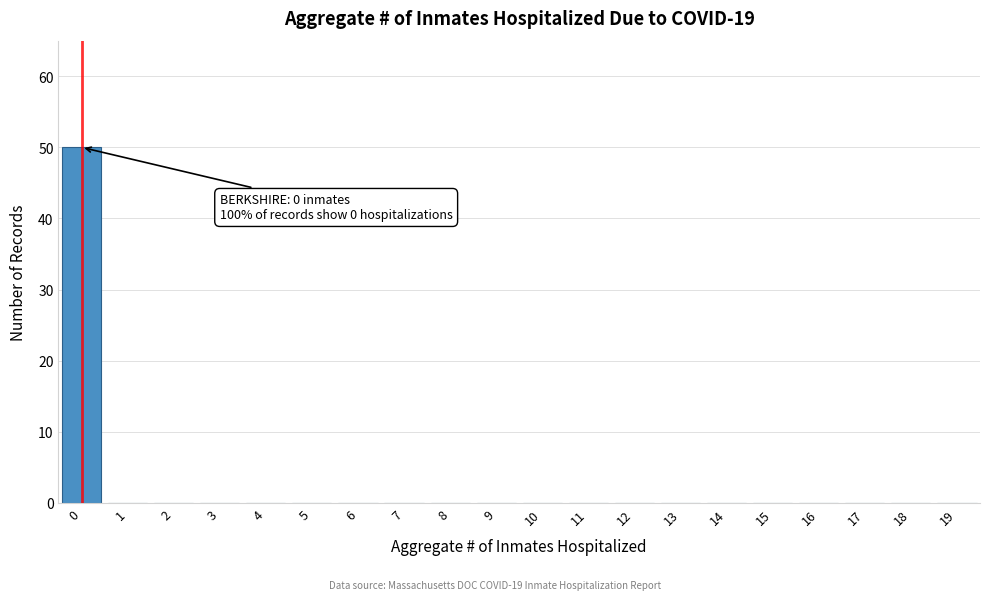

Reading right to left, transcribe all the data shown in this chart.

19=0	18=0	17=0	16=0	15=0	14=0	13=0	12=0	11=0	10=0	9=0	8=0	7=0	6=0	5=0	4=0	3=0	2=0	1=0	0=50